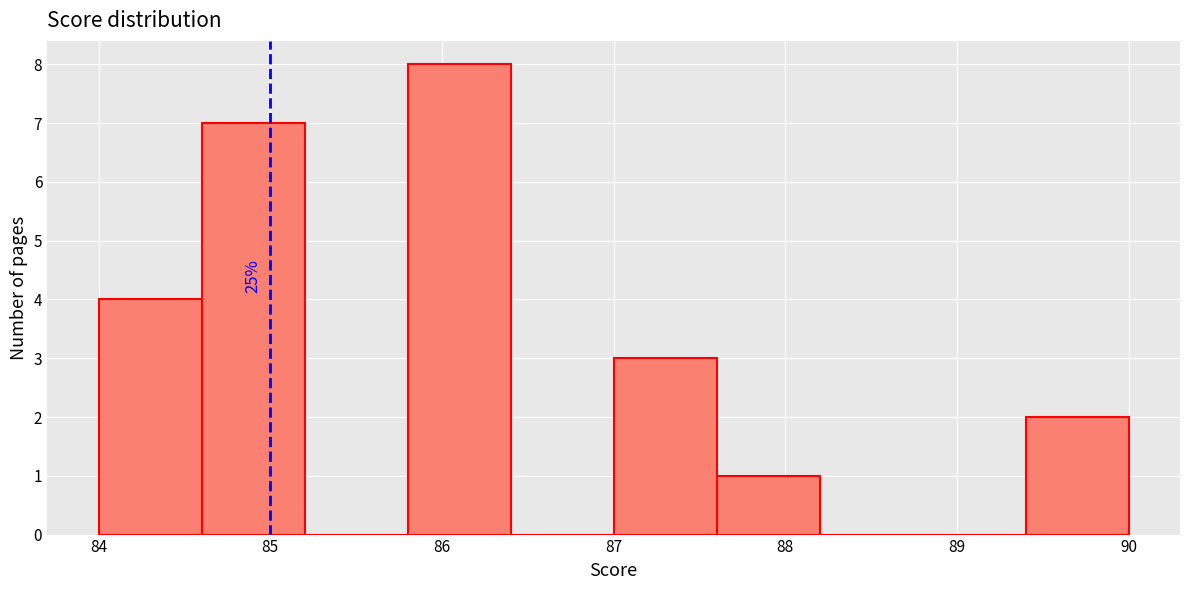

Which range on the x-axis has the tallest bar?

85.8 to 86.4